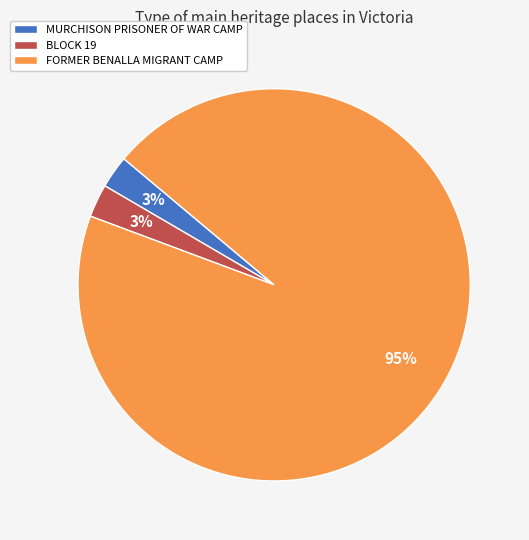

To the nearest percent, what is the combined percentage of BLOCK 19 and FORMER BENALLA MIGRANT CAMP?

97%